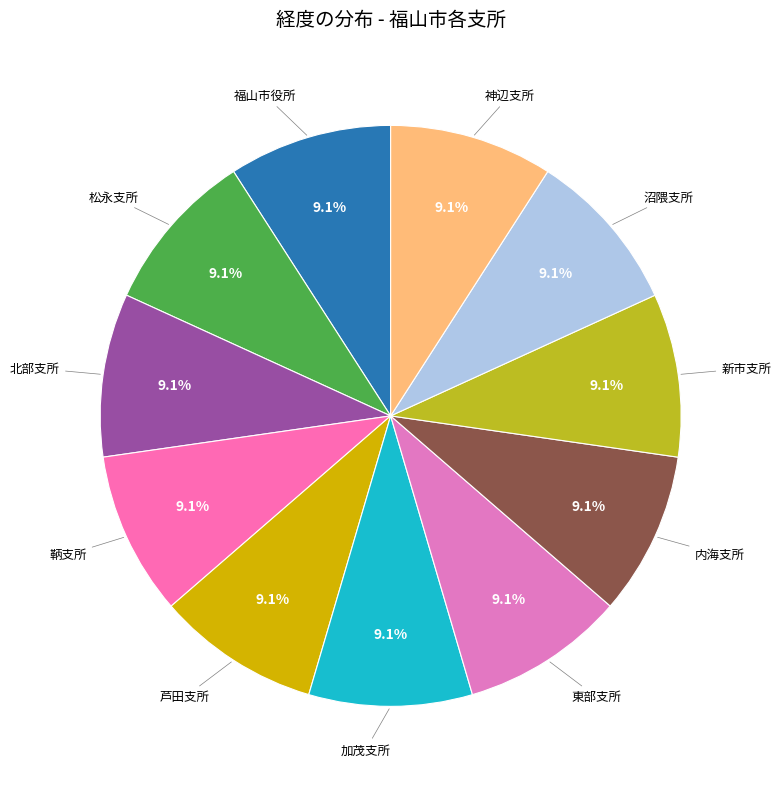

Count the number of slices in the pie.

11